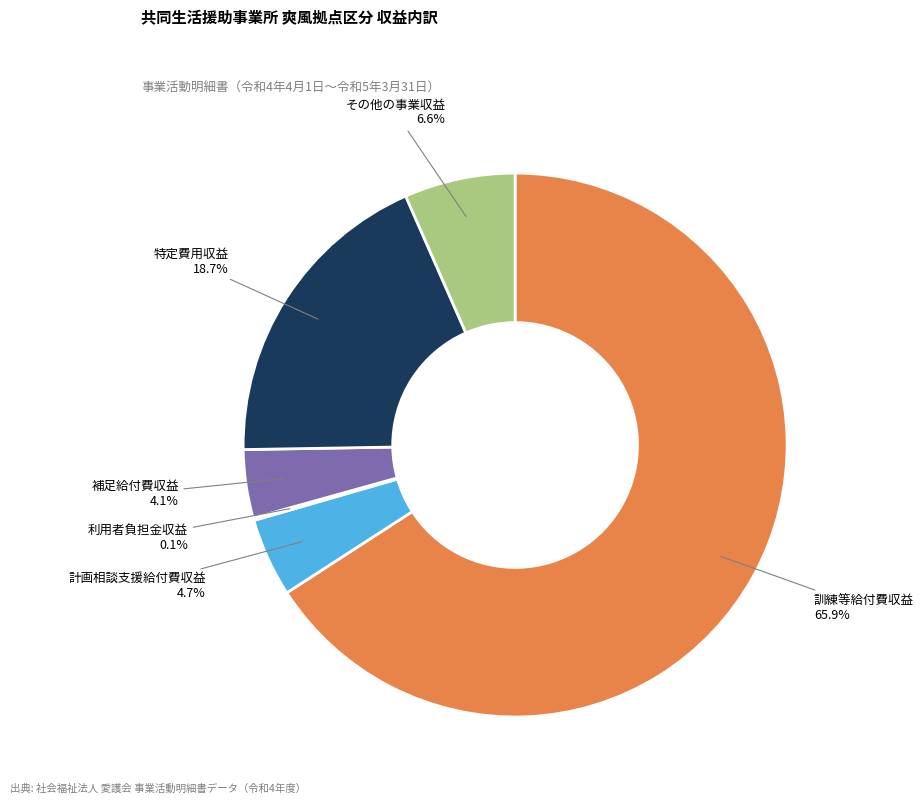

How much of the chart is everything except 補足給付費収益?

95.9%